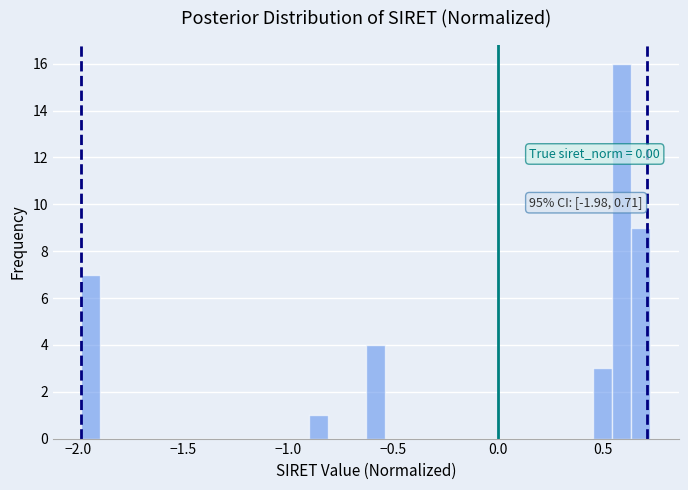

Read against the x-axis, roughly where is the centre of the tallest bar?

0.60